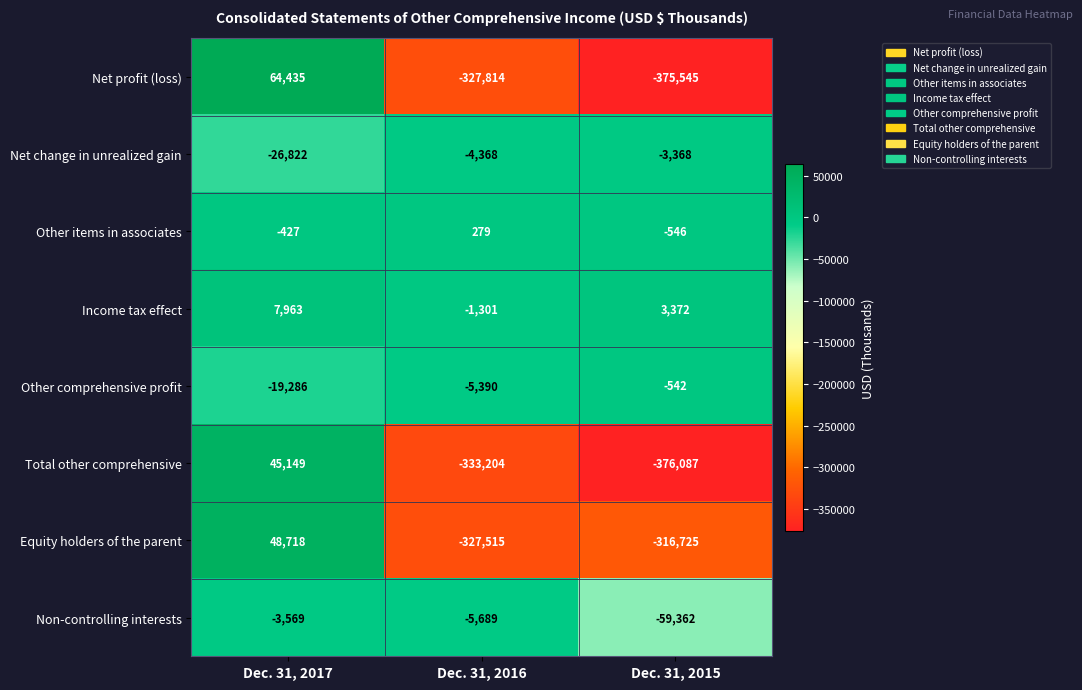

At Dec. 31, 2017, list the series in order from smallest to largest.

Net change in unrealized gain, Other comprehensive profit, Non-controlling interests, Other items in associates, Income tax effect, Total other comprehensive, Equity holders of the parent, Net profit (loss)